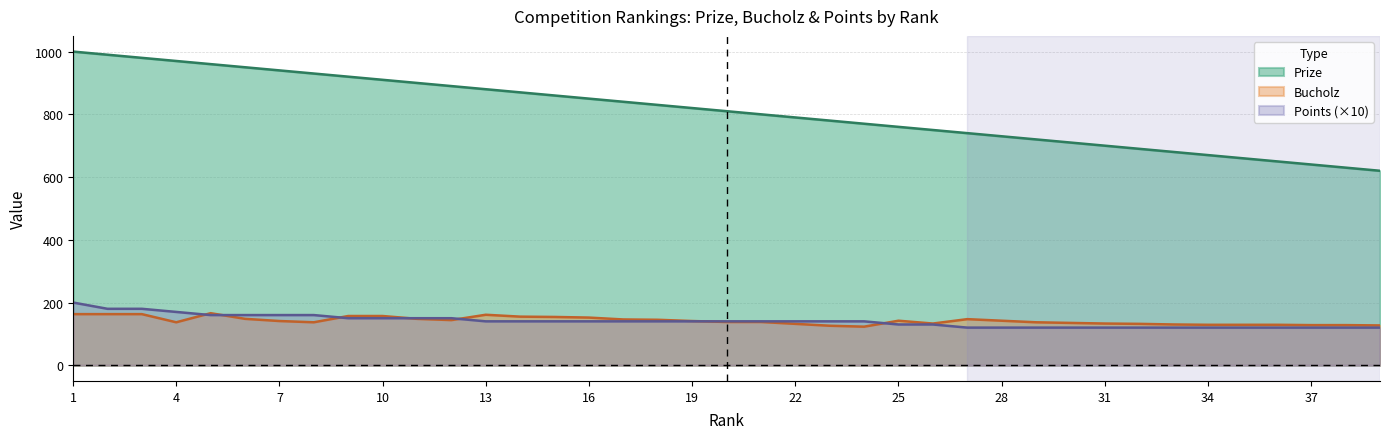

What is the value of the Points point at the 18th from the left?

140